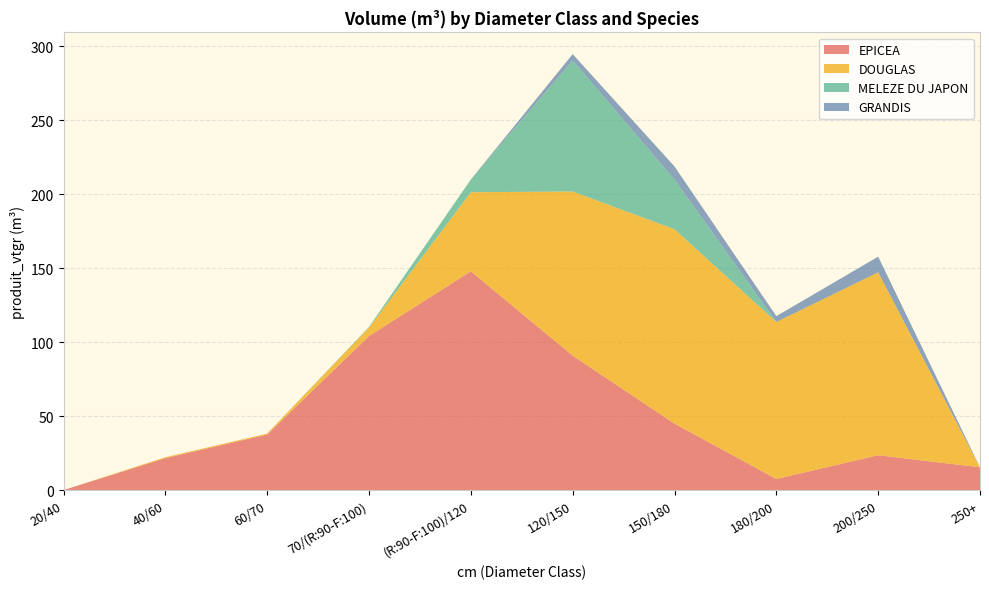

Reading left to right, what are all the values shown in this chart?

EPICEA: 0.2	21.8	37.7	104.2	147.9	91.0	45.1	7.7	23.7	15.6
DOUGLAS: 0.0	0.6	0.6	5.7	53.4	110.9	131.3	106.1	123.5	0.0
MELEZE DU JAPON: 0.0	0.0	0.0	0.4	8.6	88.5	33.6	0.0	0.0	0.0
GRANDIS: 0.0	0.0	0.0	0.0	0.0	4.2	8.8	3.9	10.6	0.0